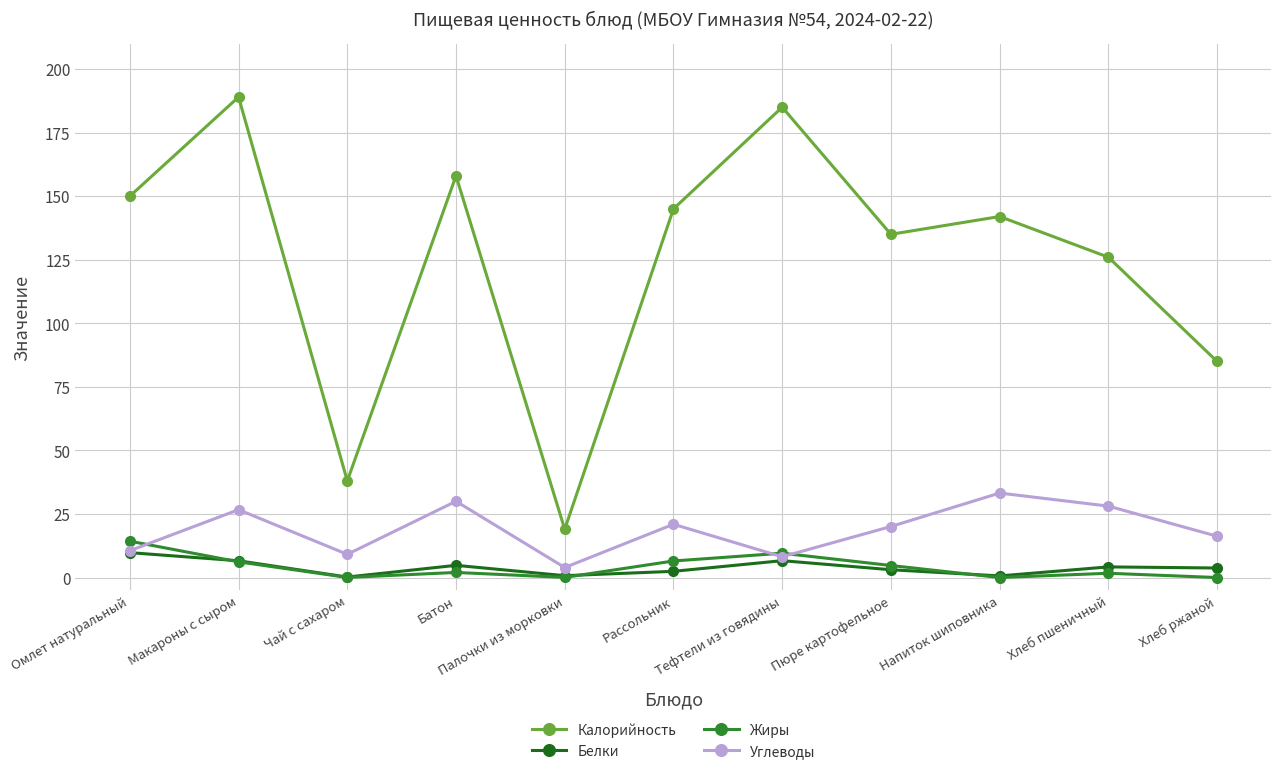

True or false: Белки and Жиры cross at least once.

True